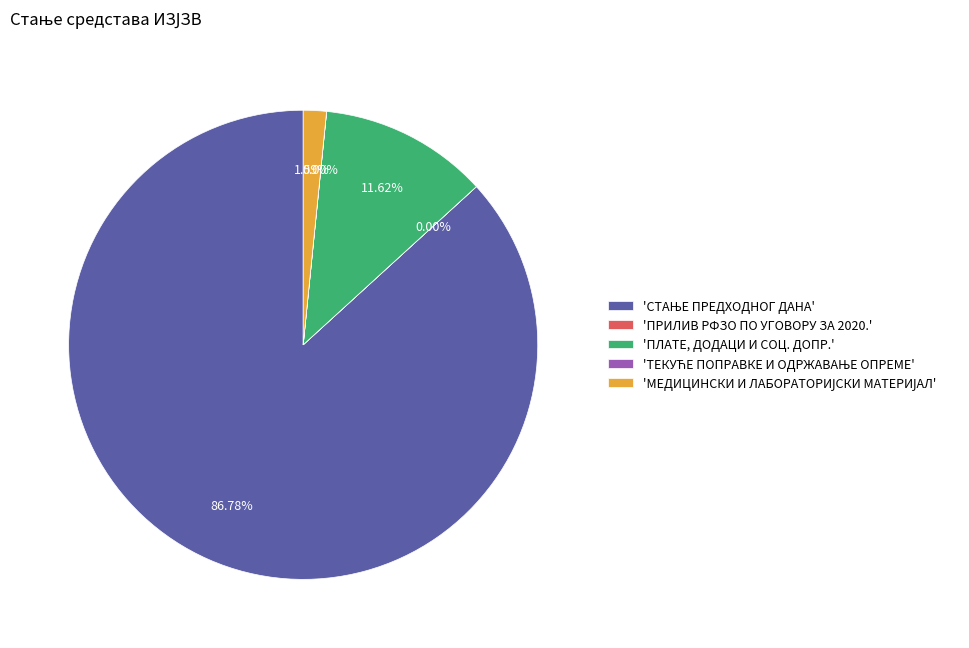

Is there a majority slice in this chart?

Yes